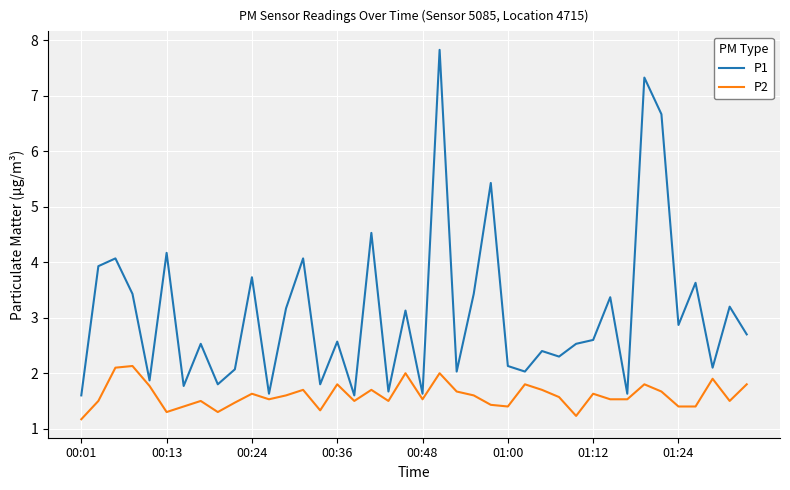

What is the minimum value for P1?

1.6